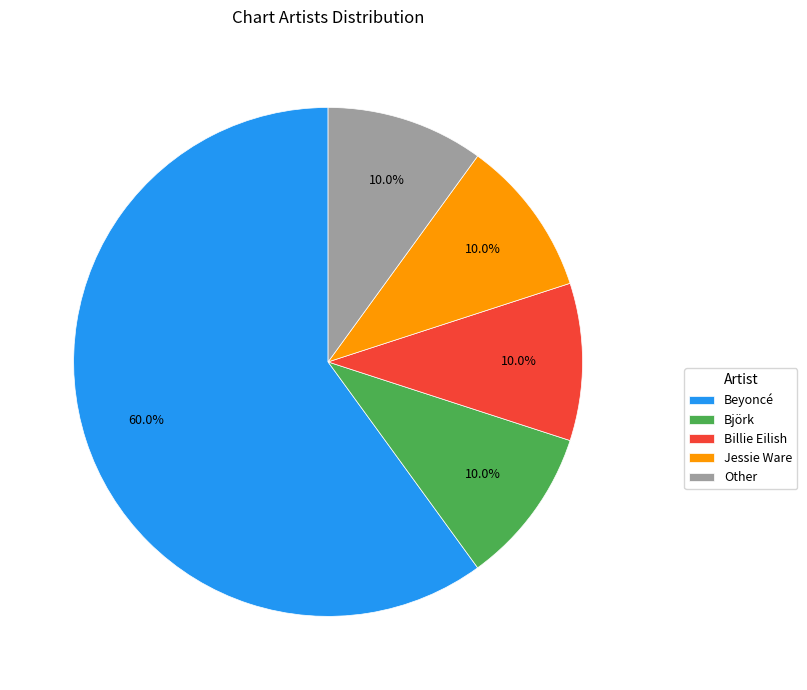

What is the ratio of the value at Jessie Ware to the value at Other?

1.0